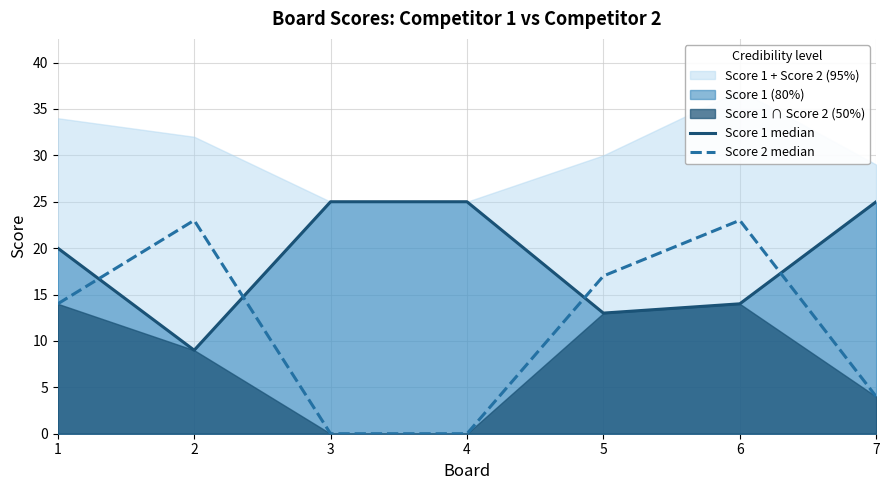

What is the difference between the second highest and minimum values in the Score 1 median series?

16